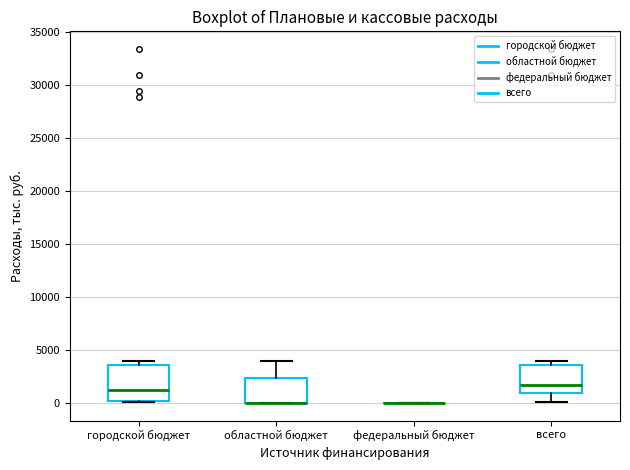

Reading left to right, read every box against the y-axis: the position of its median line, the range the box covers, and the ends of its whiskers. The values are not printed on the chart, so give them approximately, as read against the axis.

городской бюджет: median 1000, box 0 to 3500, whiskers 0 to 4000
областной бюджет: median 0 (drawn on the box's lower edge), box 0 to 2500, whiskers 0 to 4000
федеральный бюджет: box collapsed to a line at 0, whiskers 0 to 0
всего: median 1500, box 1000 to 3500, whiskers 0 to 4000